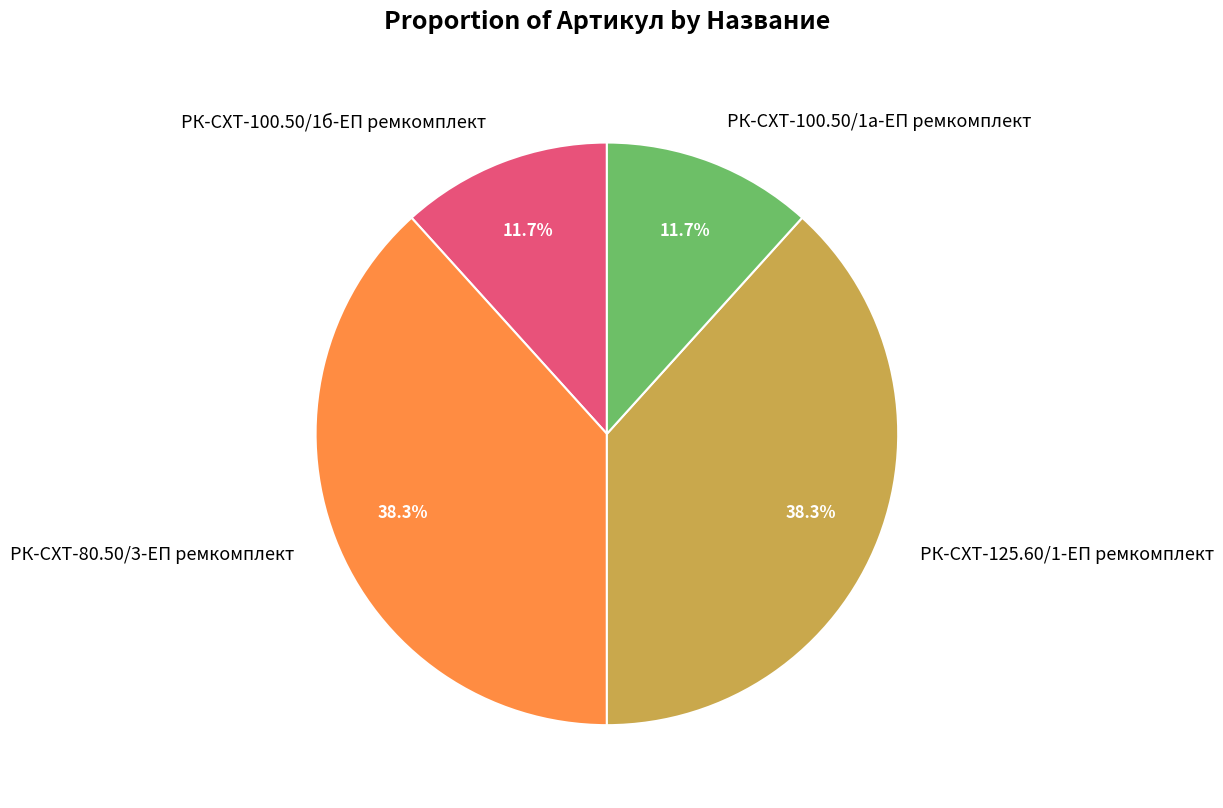

To the nearest percent, what is the combined percentage of РК-СХТ-100.50/1а-ЕП ремкомплект and РК-СХТ-100.50/1б-ЕП ремкомплект?

23%